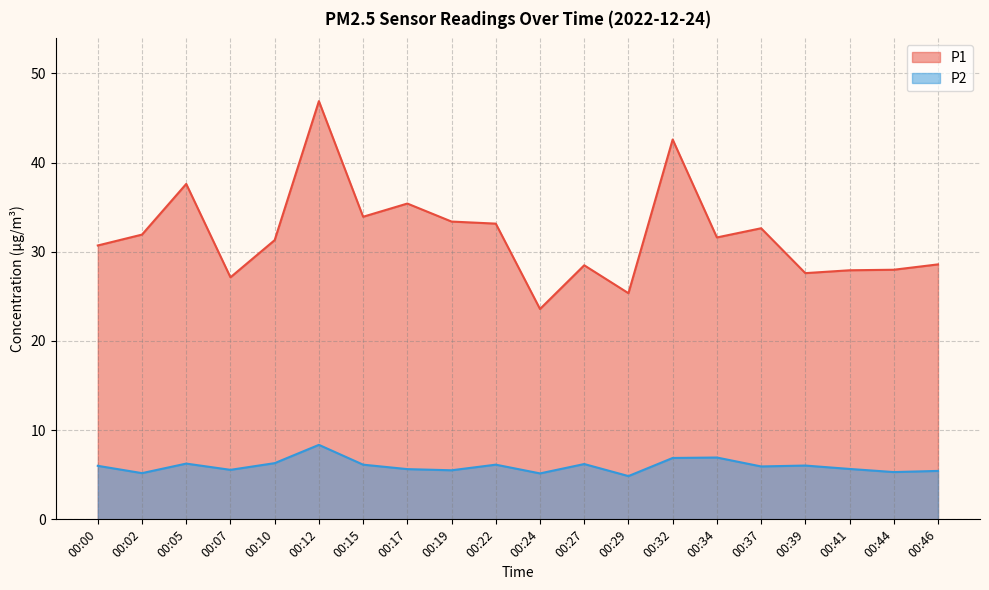

Which has a higher value, 00:39 or 00:17?

00:17